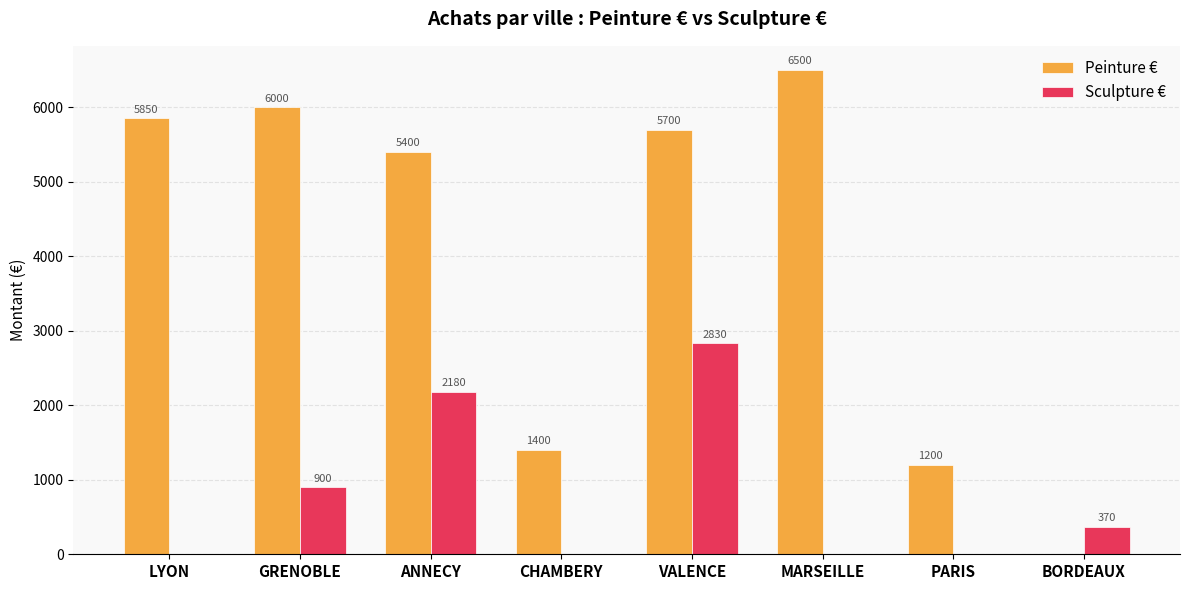

Read the Peinture € value at CHAMBERY.

1400